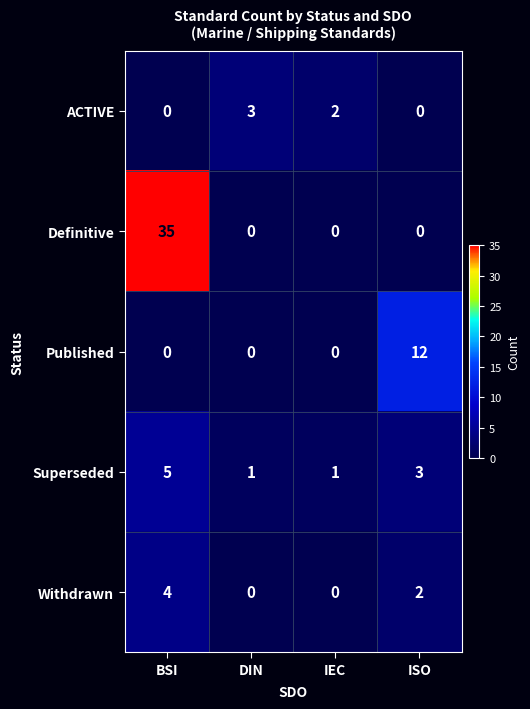

Reading right to left, extract all data points from this chart.

ACTIVE: ISO=0	IEC=2	DIN=3	BSI=0
Definitive: ISO=0	IEC=0	DIN=0	BSI=35
Published: ISO=12	IEC=0	DIN=0	BSI=0
Superseded: ISO=3	IEC=1	DIN=1	BSI=5
Withdrawn: ISO=2	IEC=0	DIN=0	BSI=4